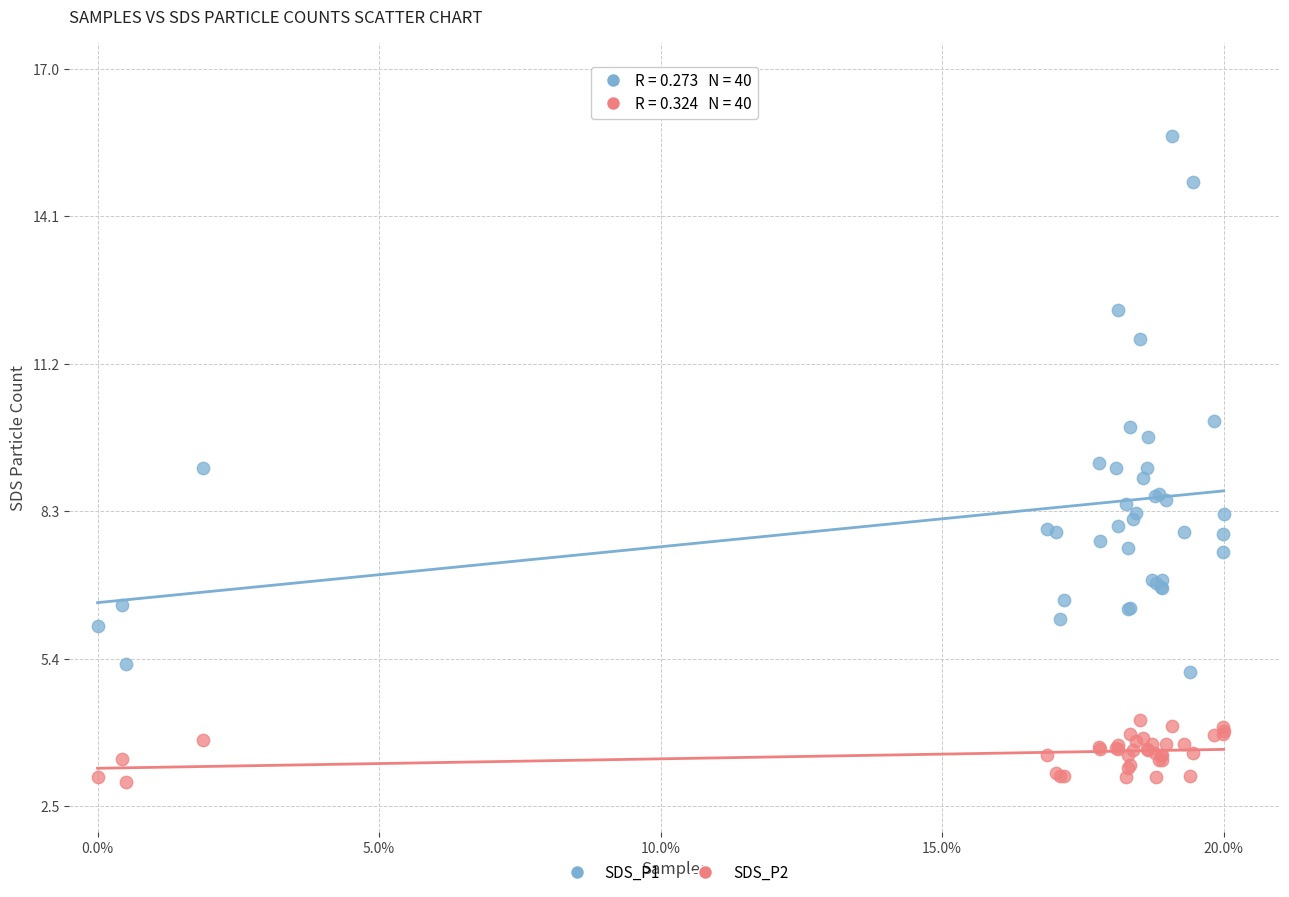

Which series contains the lowest Y value?

SDS_P2